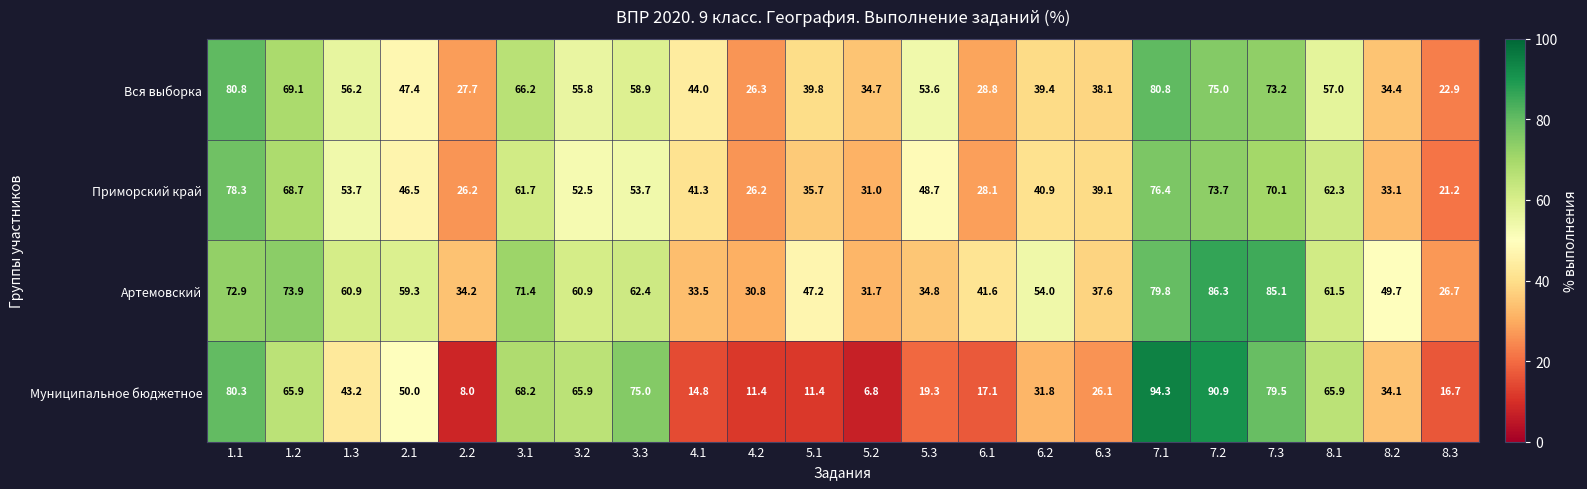

Which series changed the most between 4.1 and 6.1?

Вся выборка